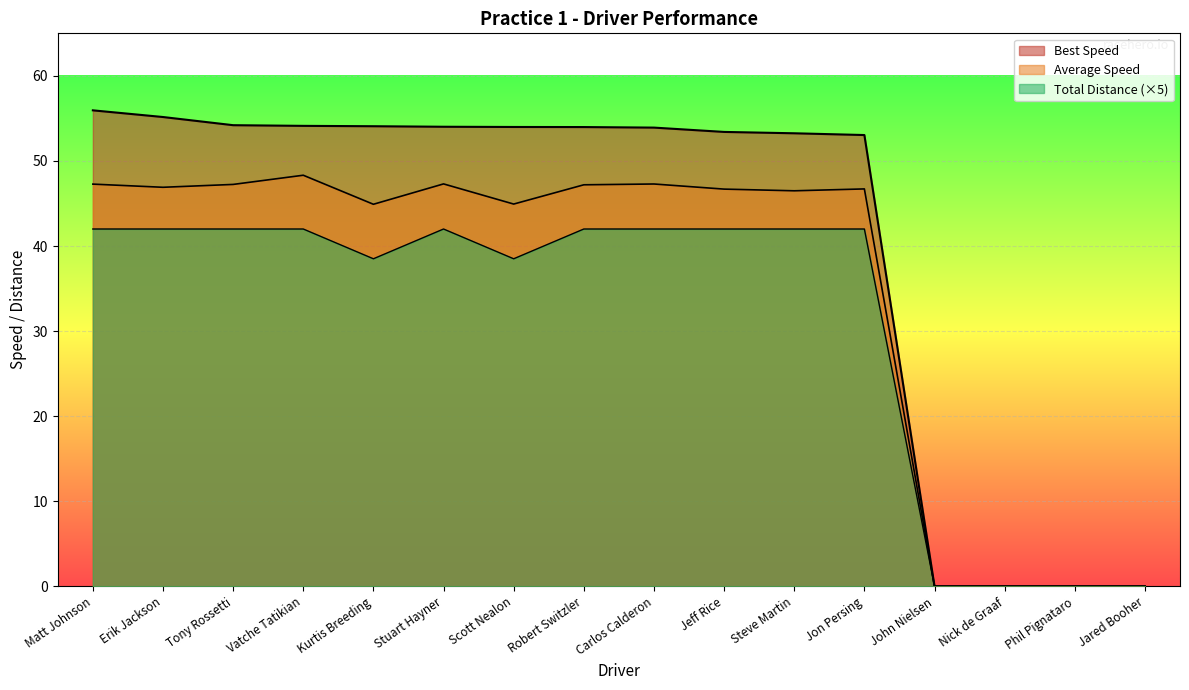

What is the value of the Total Laps point at the 5th from the left?

38.5